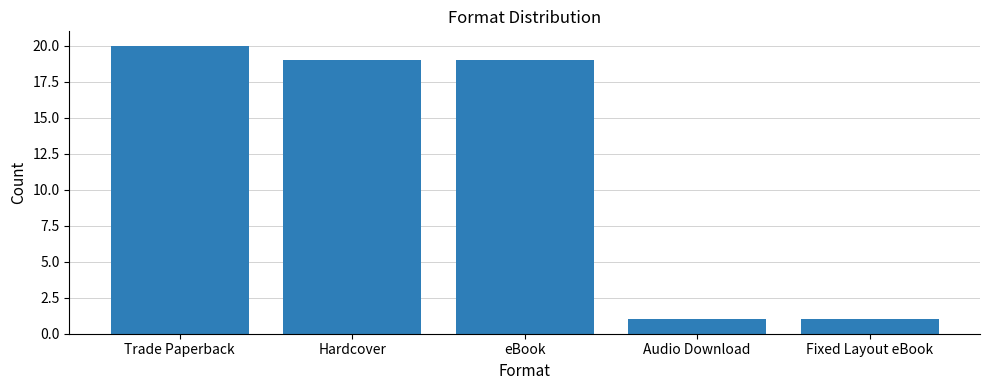

The chart shows a value of 2 at Audio Download. True or false?

False